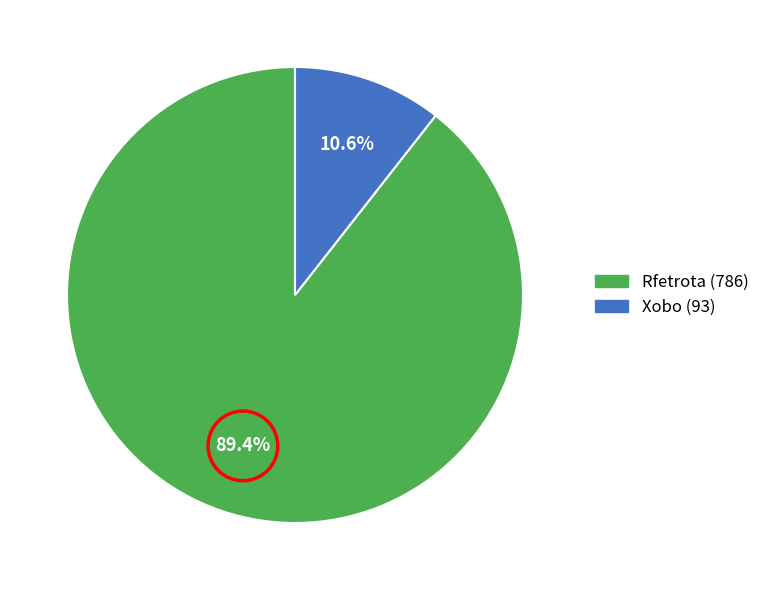

What percentage is NOT represented by Rfetrota?

10.6%